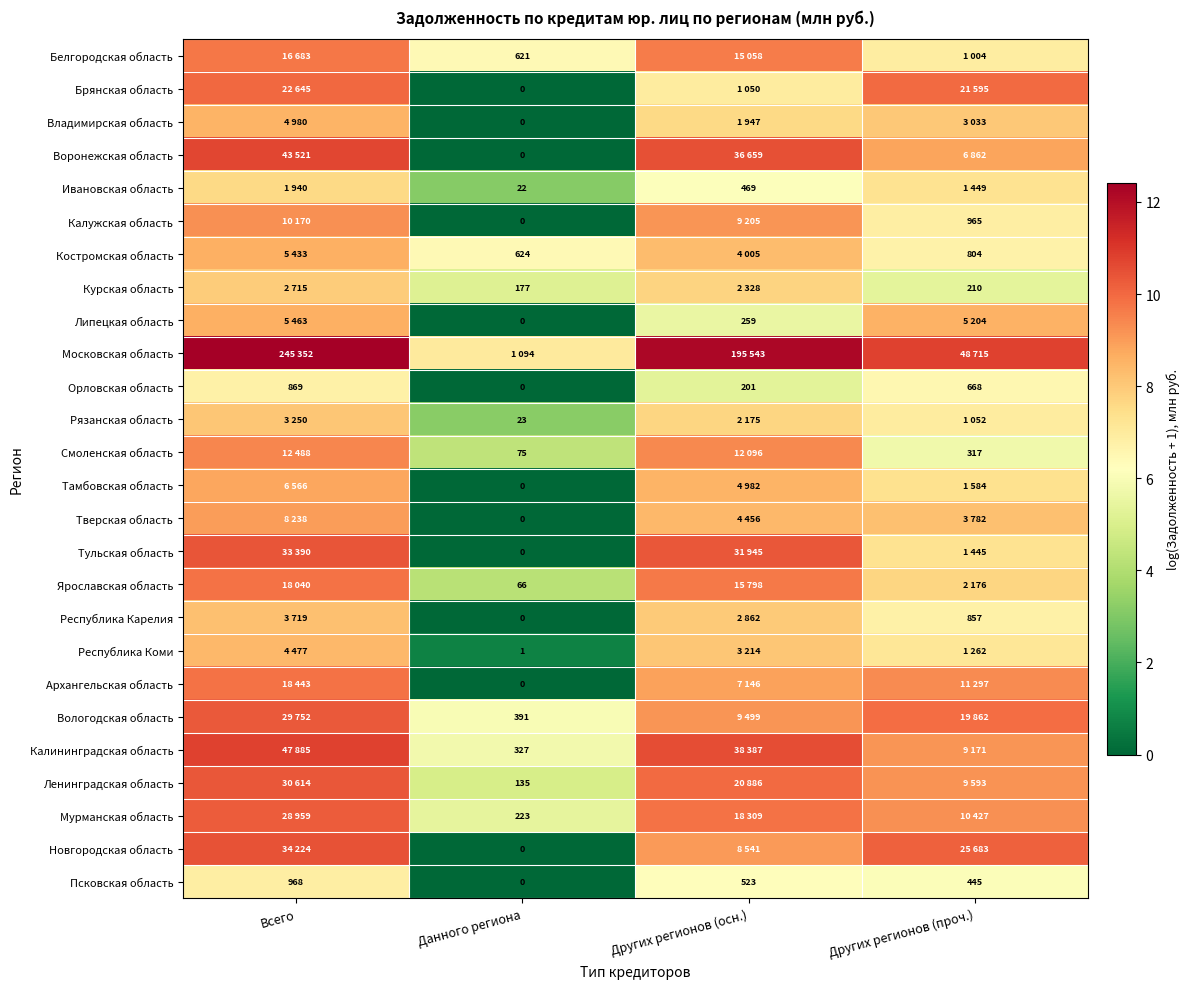

How many data points in Республика Карелия are less than 7?

2